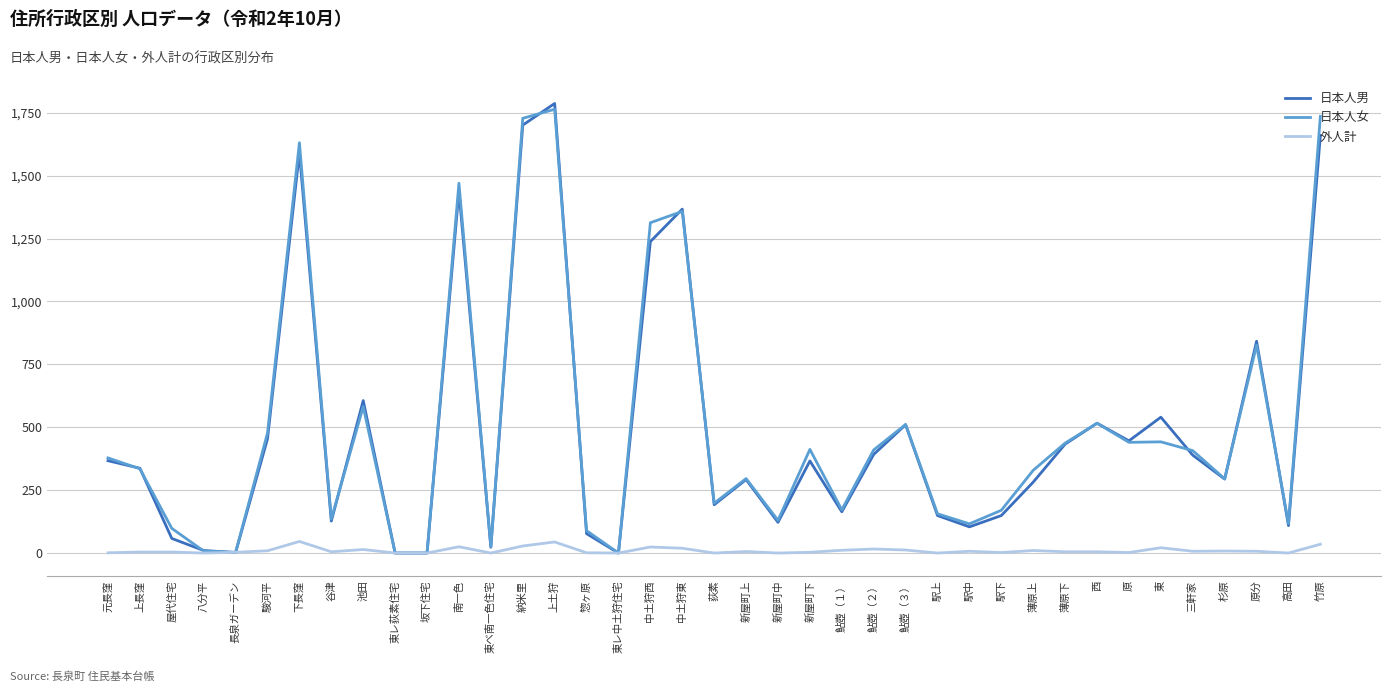

Read the 日本人男 value at 東, to the nearest 10.

540